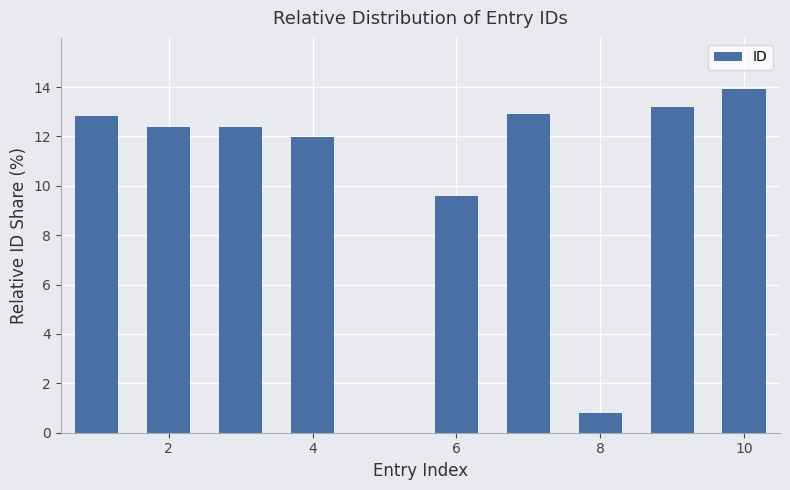

What is the sum of all values?

100.0